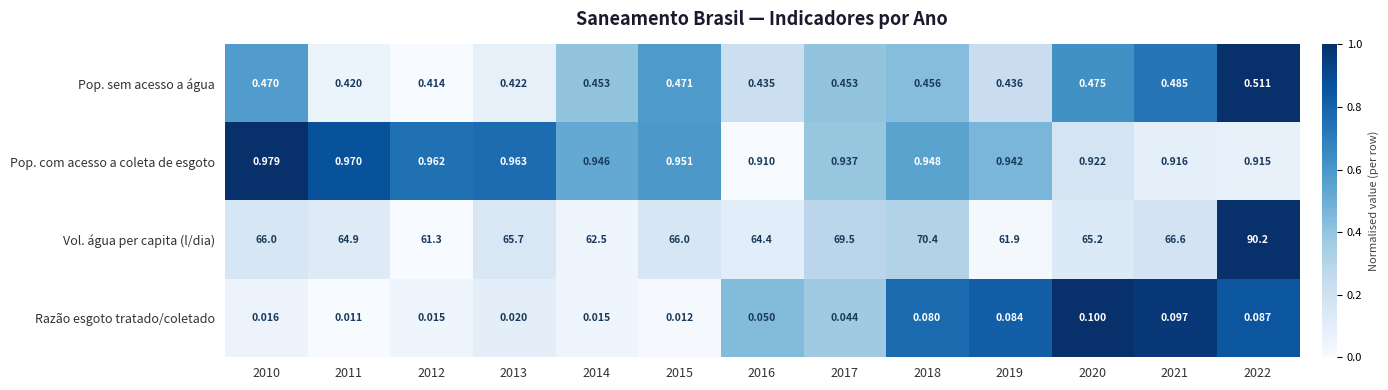

Which series changed the most between 2015 and 2017?

Vol. água per capita (l/dia)